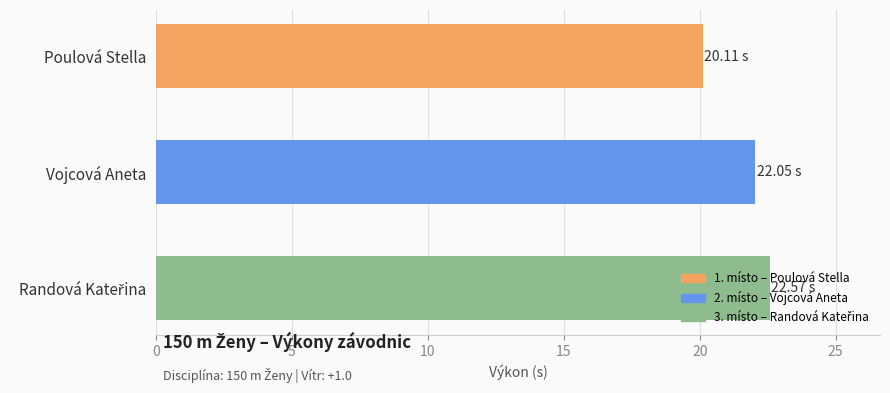

What is the average value?

21.6